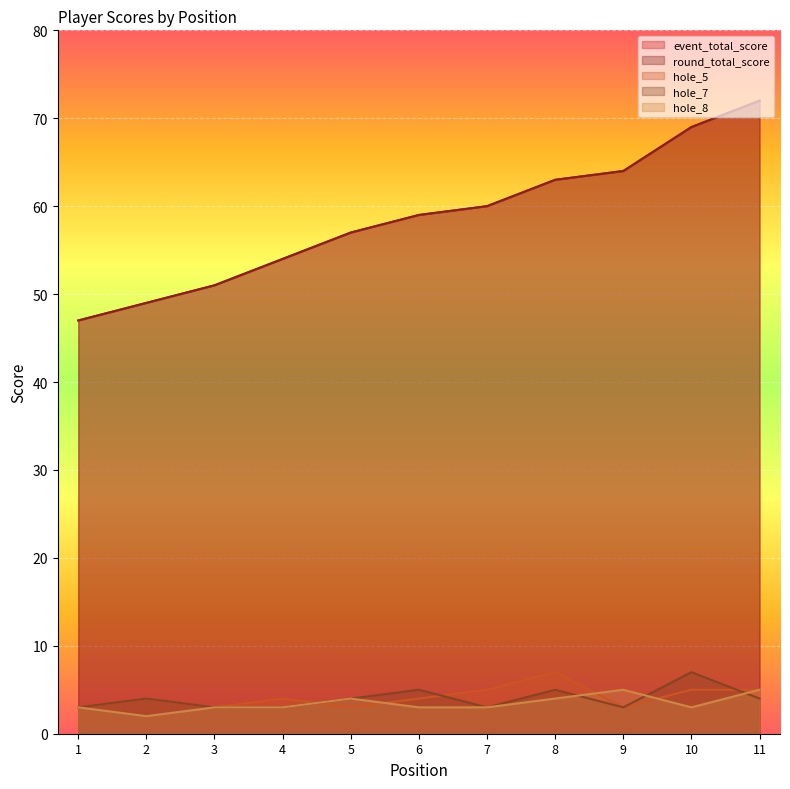

Does the chart display data point markers on the line(s)?

No